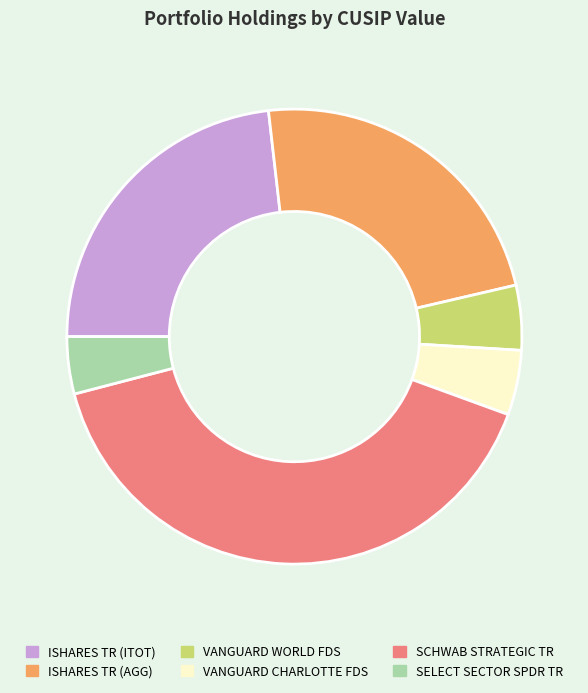

Which category has the smallest portion of the pie?

SELECT SECTOR SPDR TR